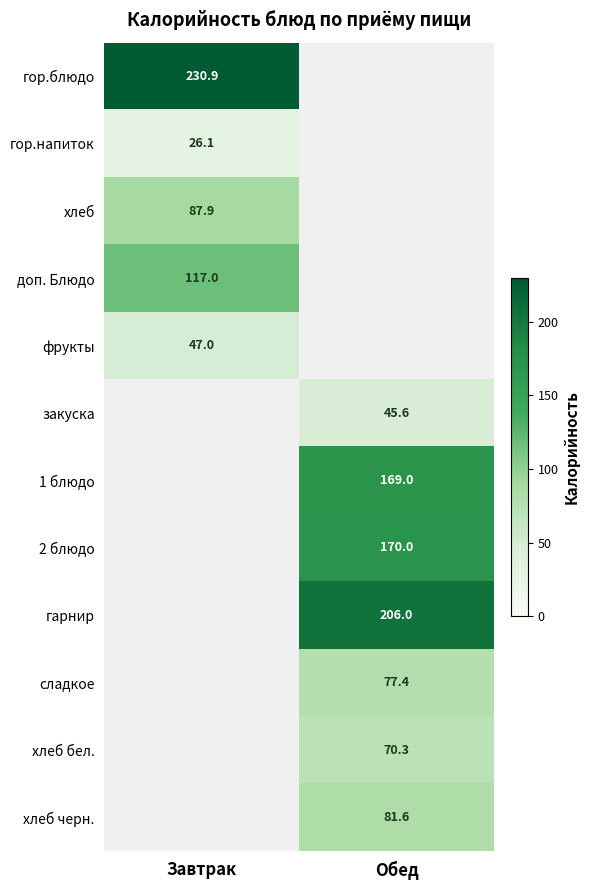

Is the value of хлеб бел. at Обед greater than the value of гор.напиток at Завтрак?

Yes